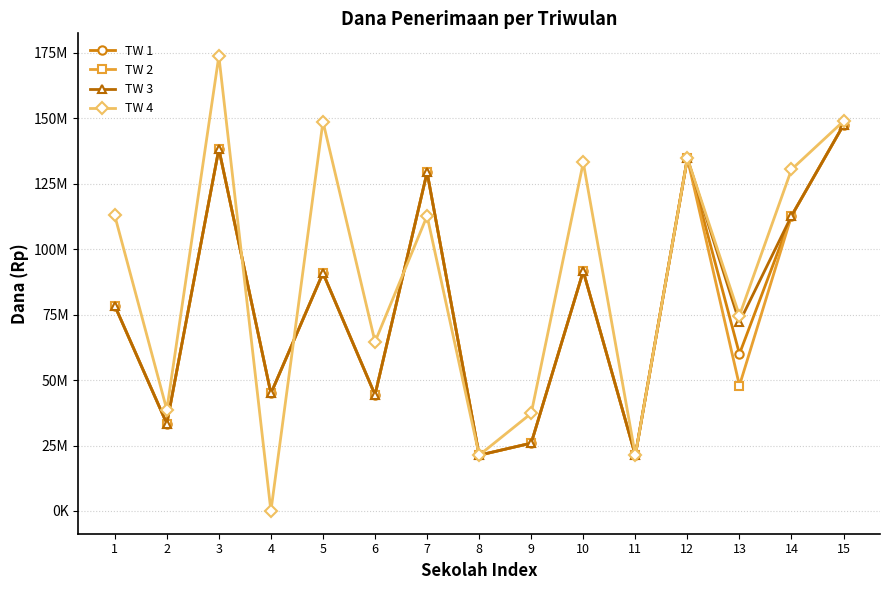

Is this an area chart (filled region under the line)?

No